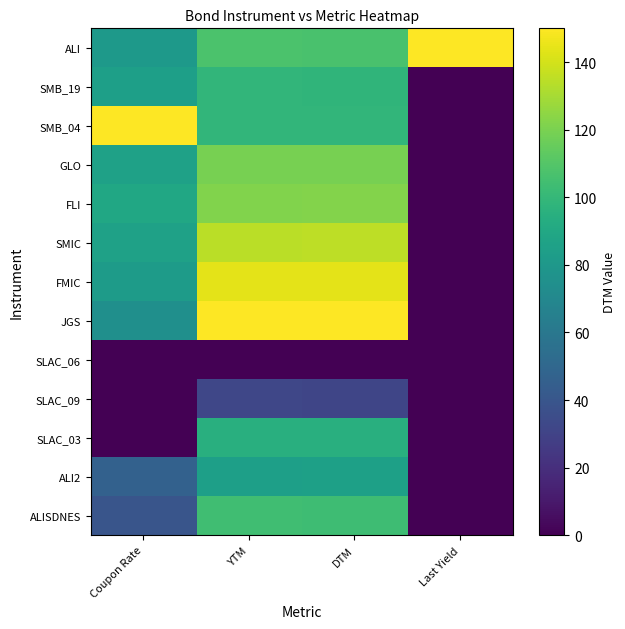

Rank the series by their maximum value, from highest to lowest.

ALI, SMB_04, JGS, FMIC, SMIC, FLI, GLO, ALISDNES, SMB_19, SLAC_03, ALI2, SLAC_09, SLAC_06